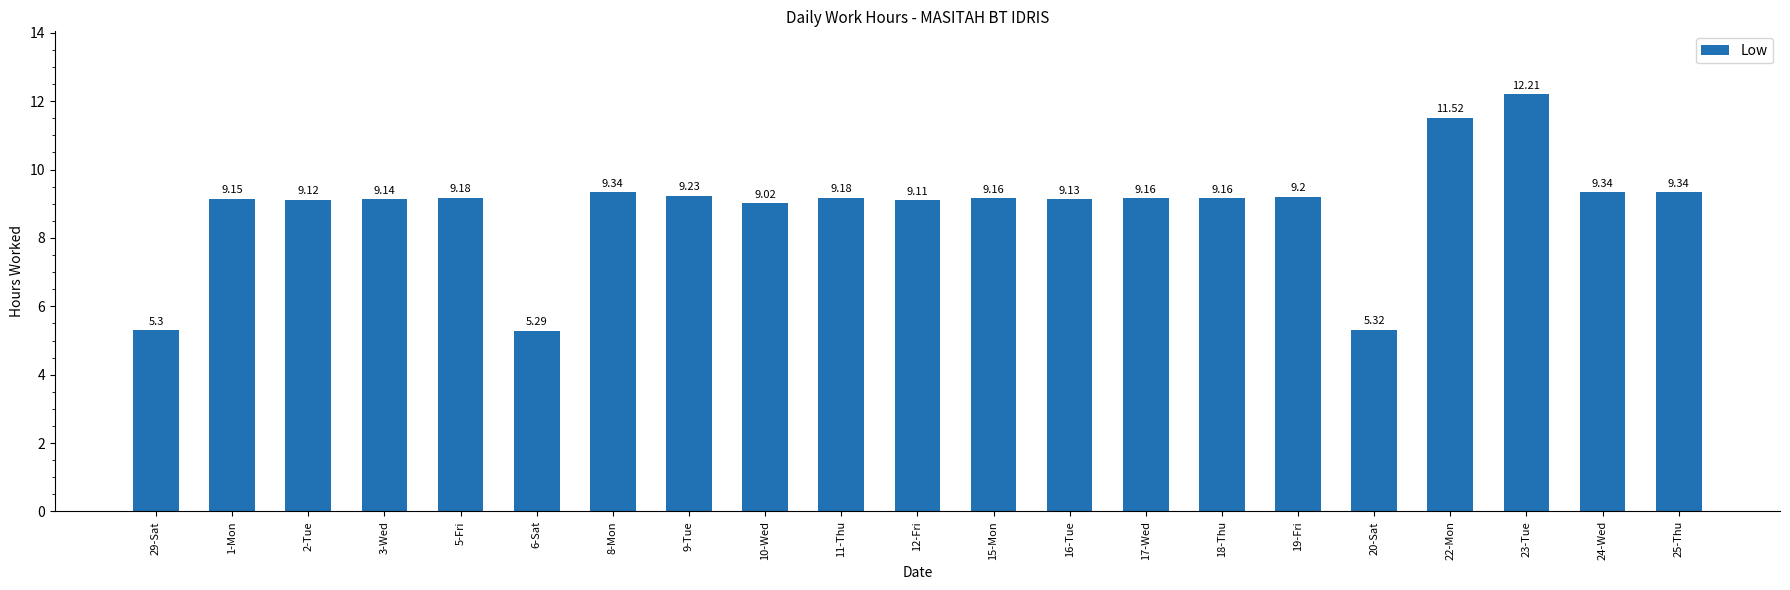

Between 3-Wed and 16-Tue, which is larger?

3-Wed